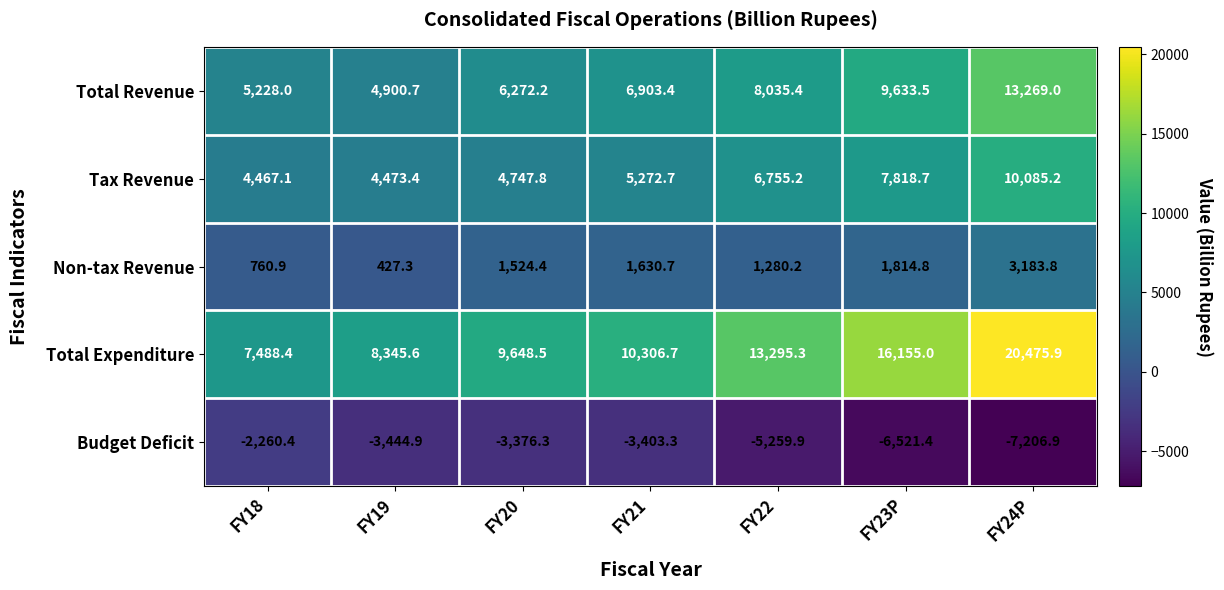

At which category does the chart reach its peak across all series?

FY24P